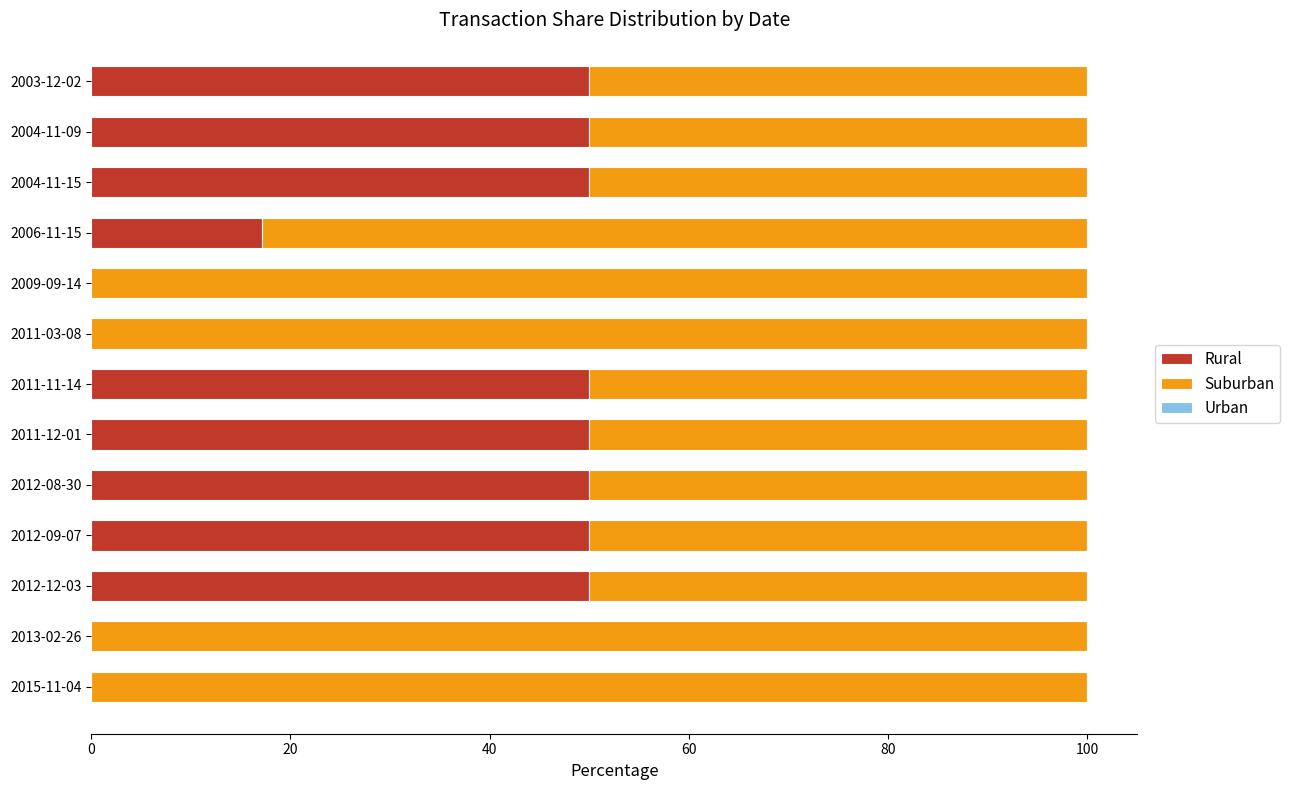

What is the total value across all series at 2011-03-08?

100.0